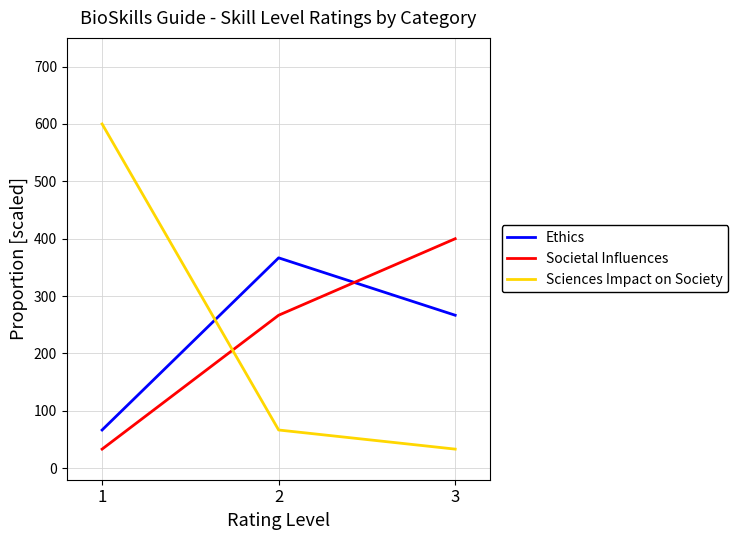

What are all the series names shown in the legend?

Ethics, Societal Influences, Sciences Impact on Society